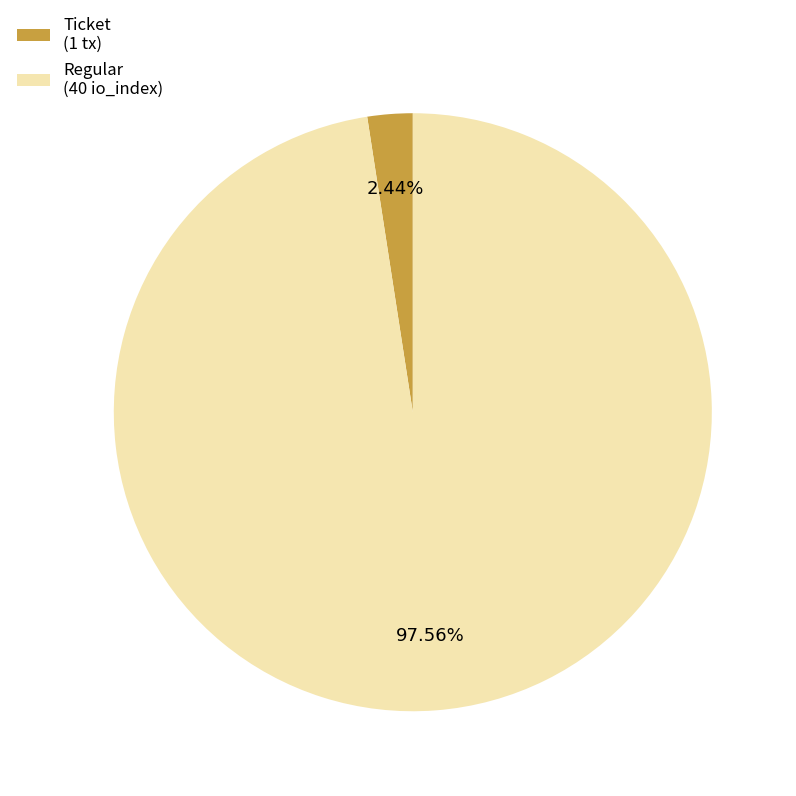

Which slice represents more than half of the pie?

Regular (40 io_index)